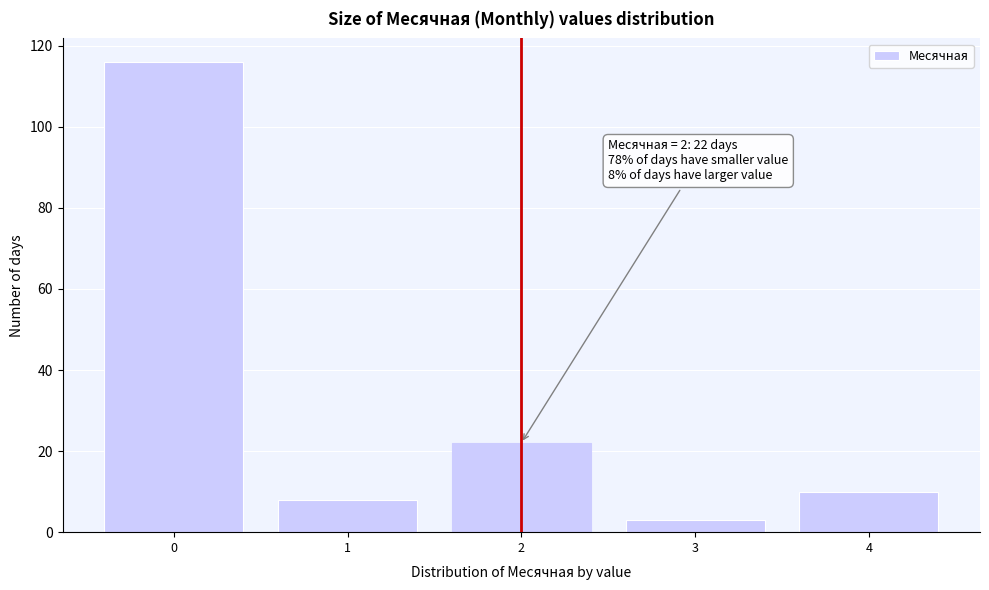

Reading left to right, list all the values displayed in this chart.

0=116	1=8	2=22	3=3	4=10